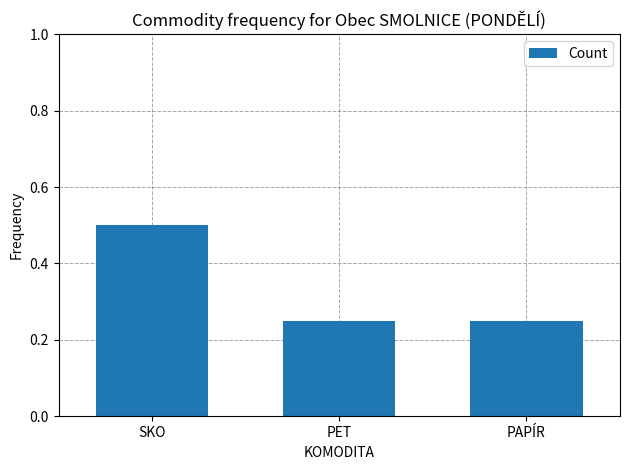

What is the sum of all values?

1.0